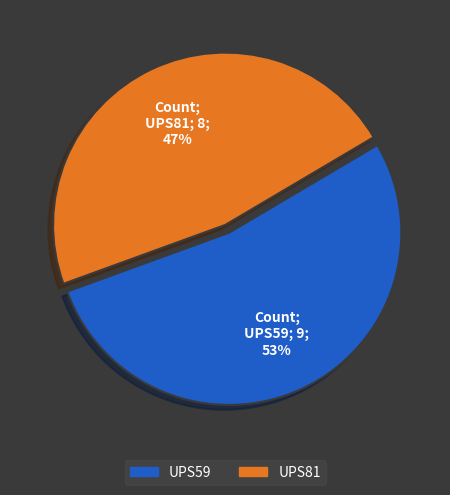

Is it true that UPS81 is 53% of the pie?

False